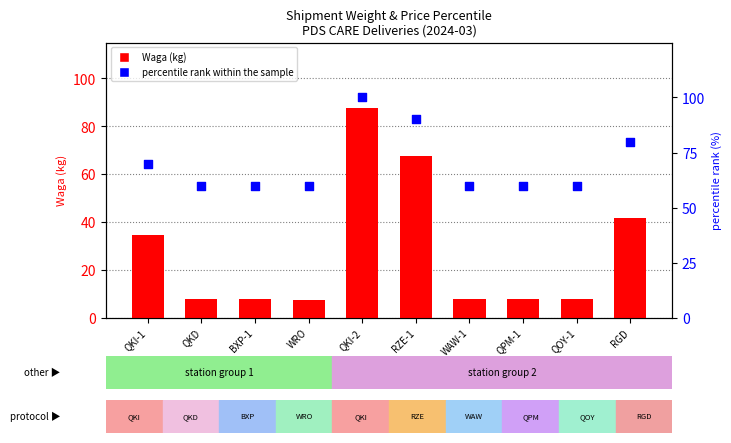

Which series reaches the maximum Y coordinate?

percentile rank within the sample